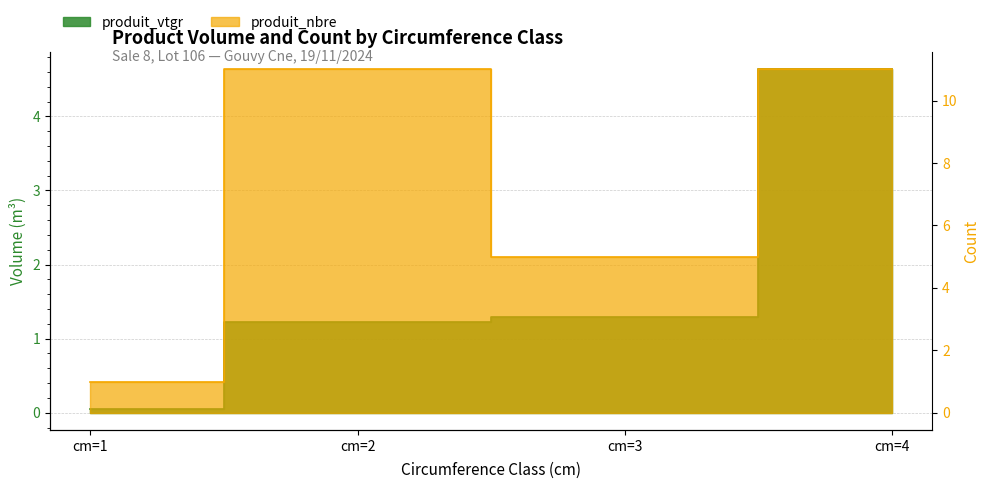

True or false: produit_nbre and produit_vtgr cross at least once.

False